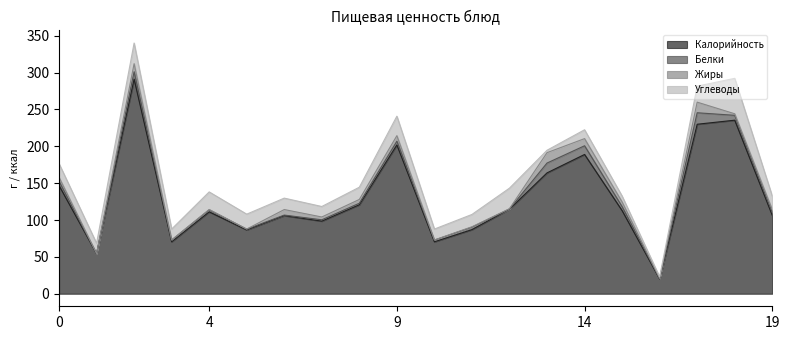

Does the chart display data point markers on the line(s)?

No